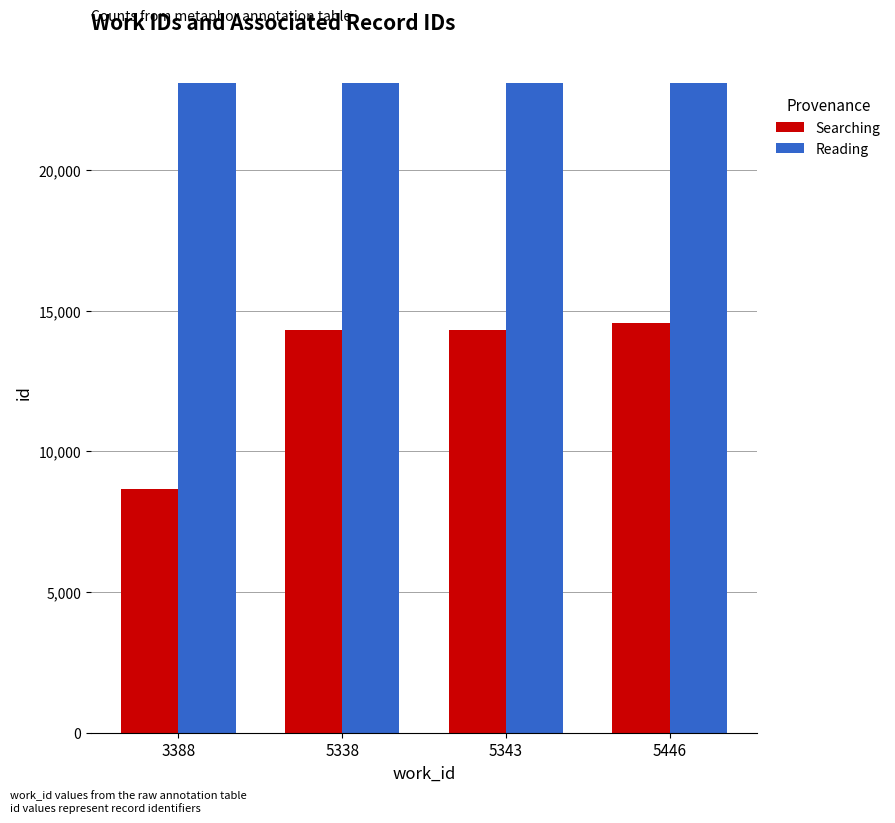

Which label corresponds to the smallest value in the chart?

3388